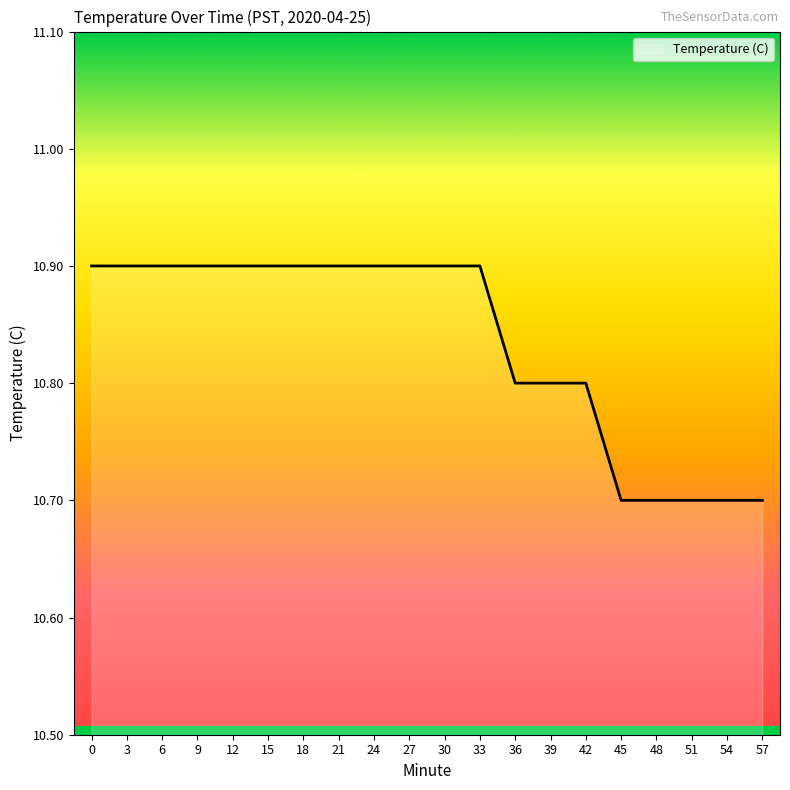

Does the chart display data point markers on the line(s)?

No